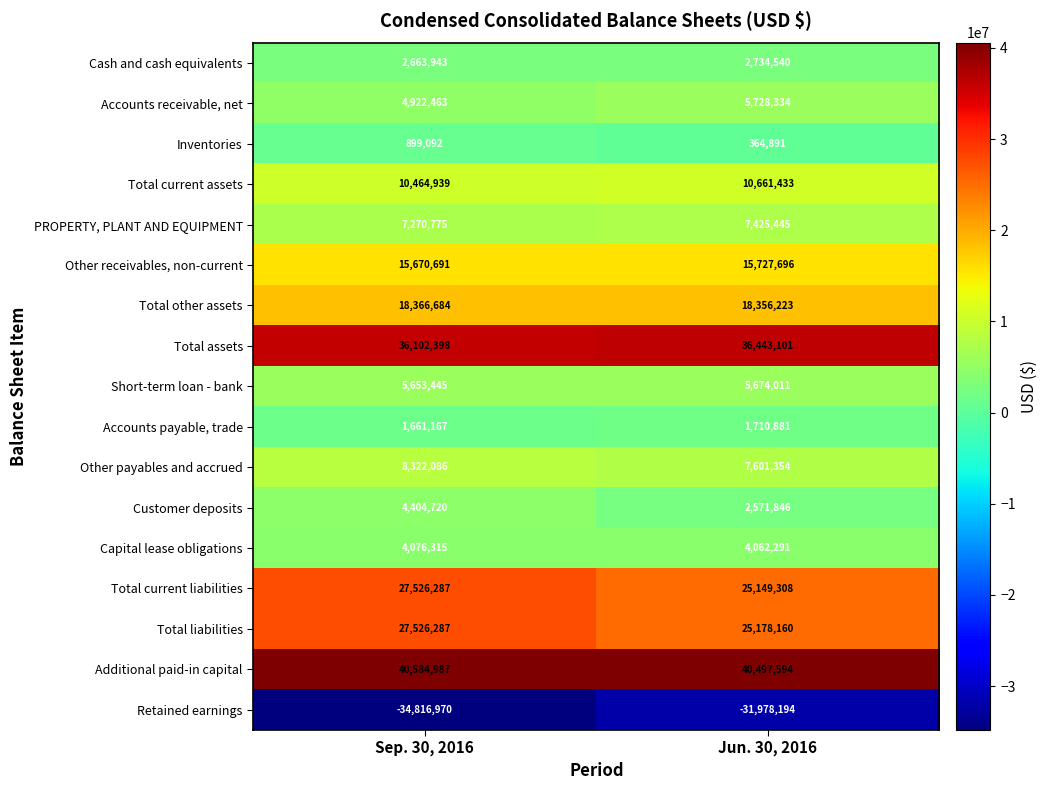

What value does the Total liabilities series have at Sep. 30, 2016, to the nearest 100?

27526300